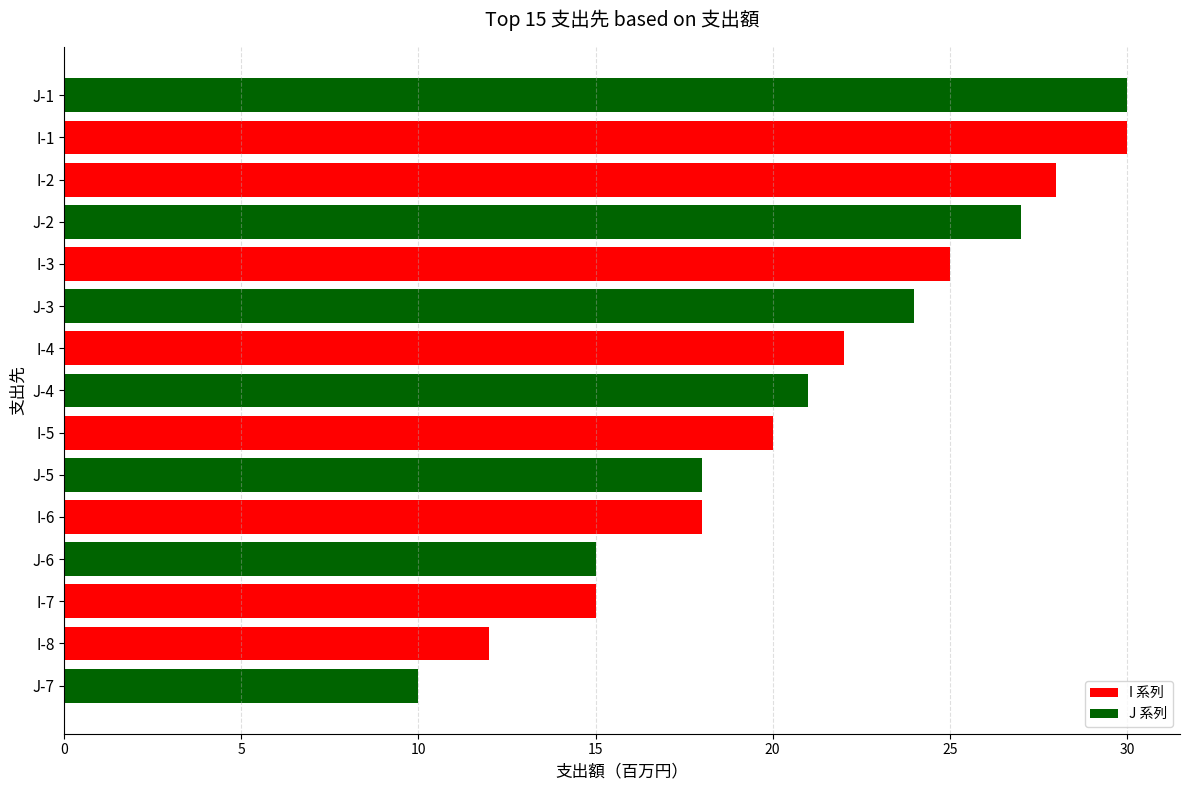

What is the approximate value at I-5, to the nearest 5?

20